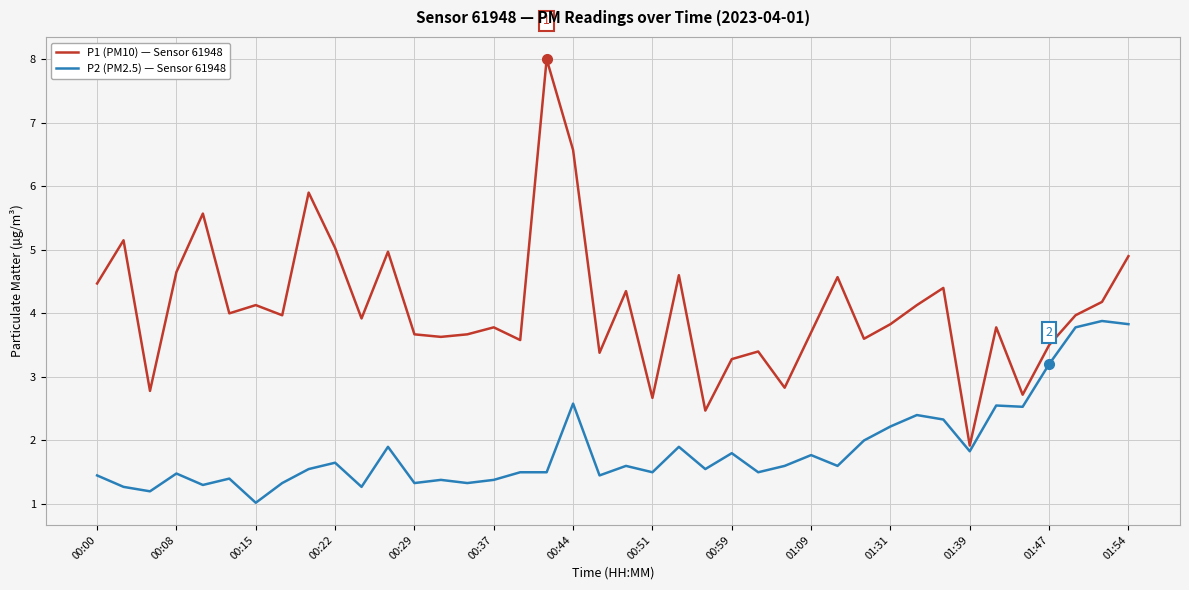

What are all the series names shown in the legend?

P1 (PM10) — Sensor 61948, P2 (PM2.5) — Sensor 61948